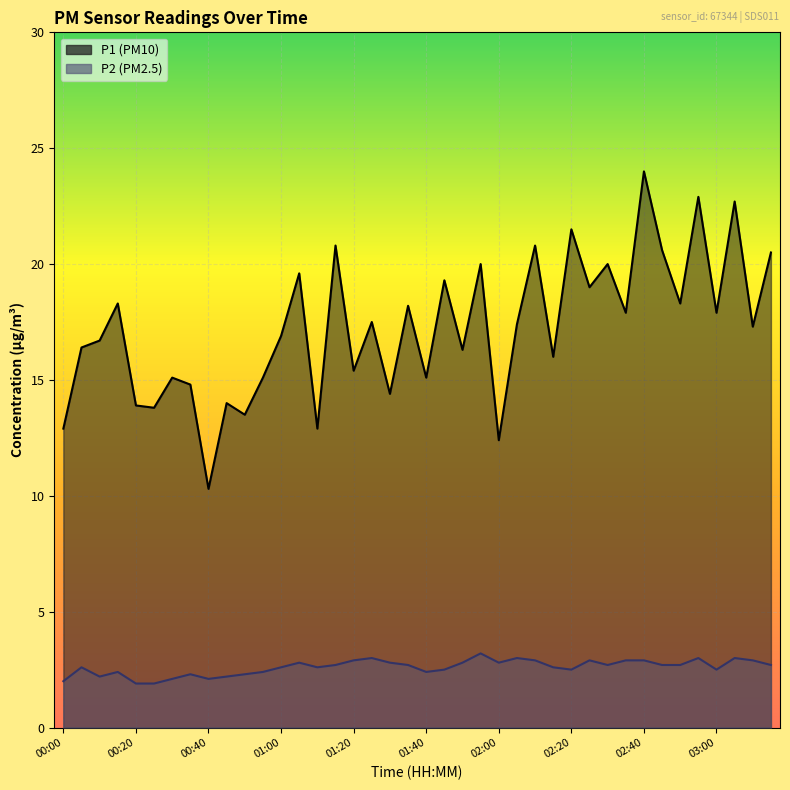

Reading right to left, list all the values displayed in this chart.

P1: 20.5	17.3	22.7	17.9	22.9	18.3	20.6	24.0	17.9	20.0	19.0	21.5	16.0	20.8	17.4	12.4	20.0	16.3	19.3	15.1	18.2	14.4	17.5	15.4	20.8	12.9	19.6	16.9	15.1	13.5	14.0	10.3	14.8	15.1	13.8	13.9	18.3	16.7	16.4	12.9
P2: 2.7	2.9	3.0	2.5	3.0	2.7	2.7	2.9	2.9	2.7	2.9	2.5	2.6	2.9	3.0	2.8	3.2	2.8	2.5	2.4	2.7	2.8	3.0	2.9	2.7	2.6	2.8	2.6	2.4	2.3	2.2	2.1	2.3	2.1	1.9	1.9	2.4	2.2	2.6	2.0